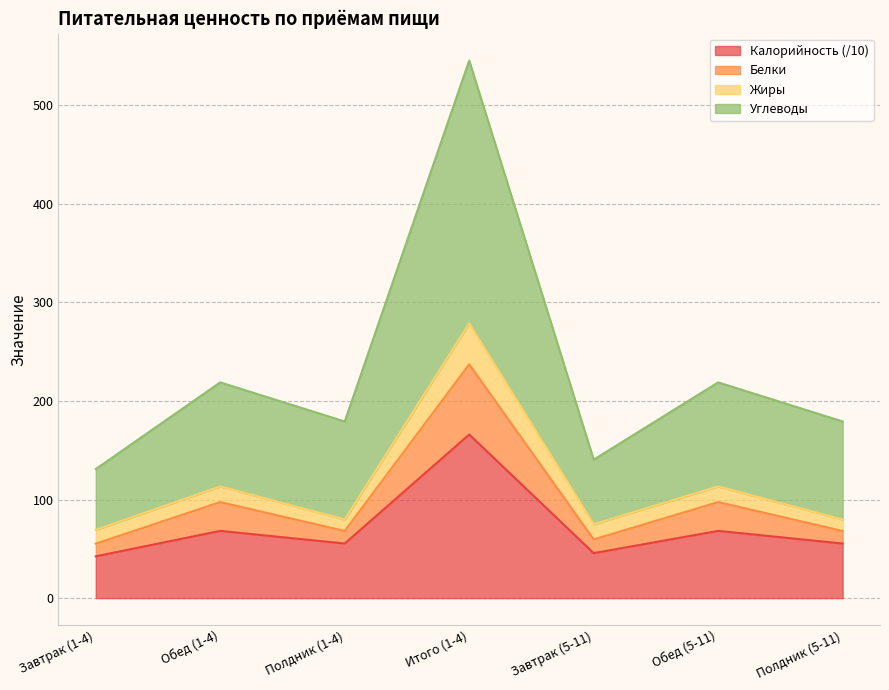

Where does the Углеводы series first go above 179?

Обед (1-4)